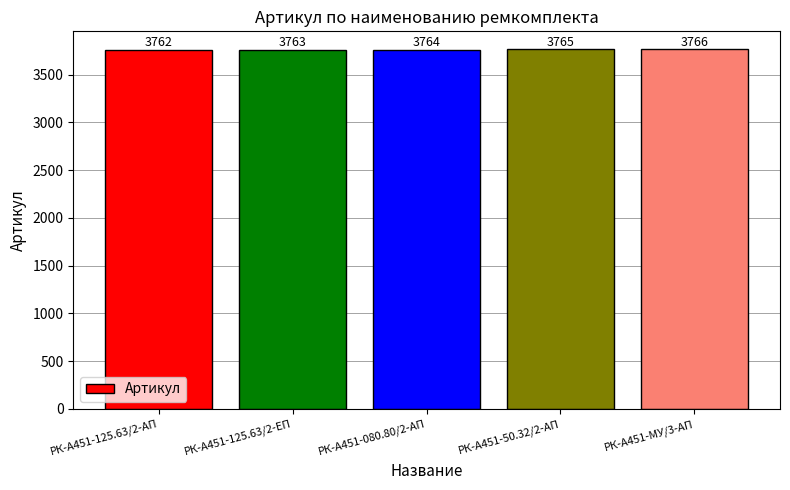

What is the difference between the maximum and minimum values?

4